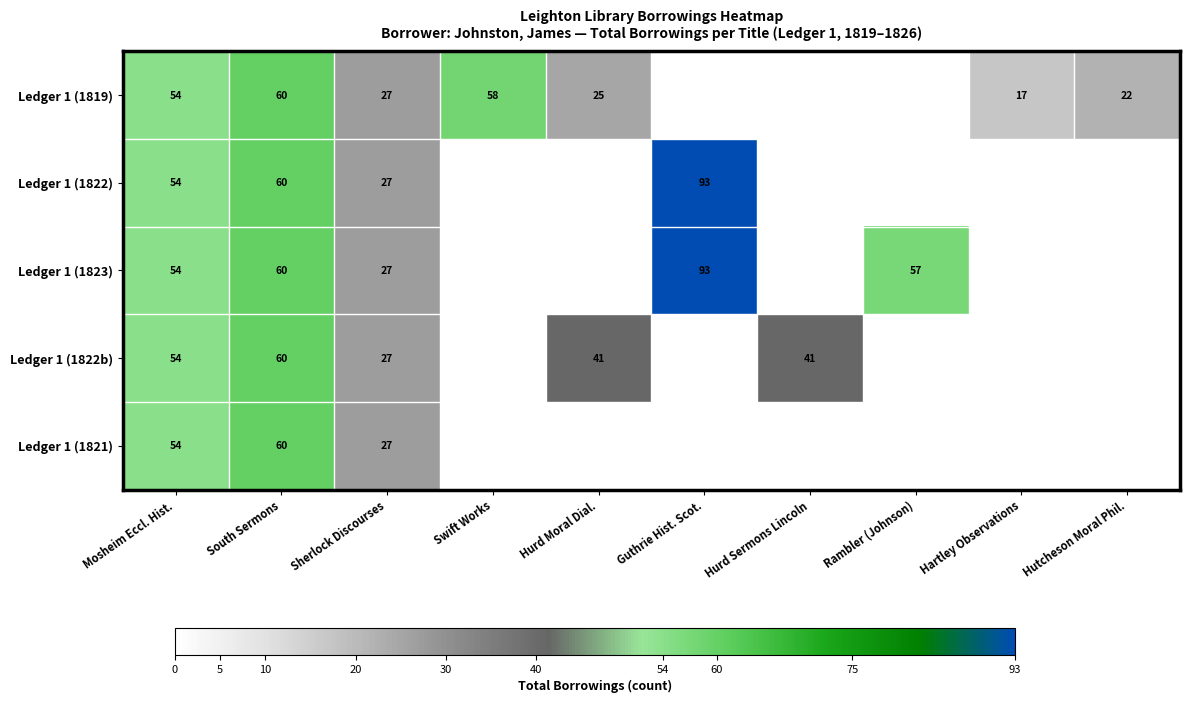

The Ledger 1 (1821) series shows 85 at Mosheim Eccl. Hist.. True or false?

False